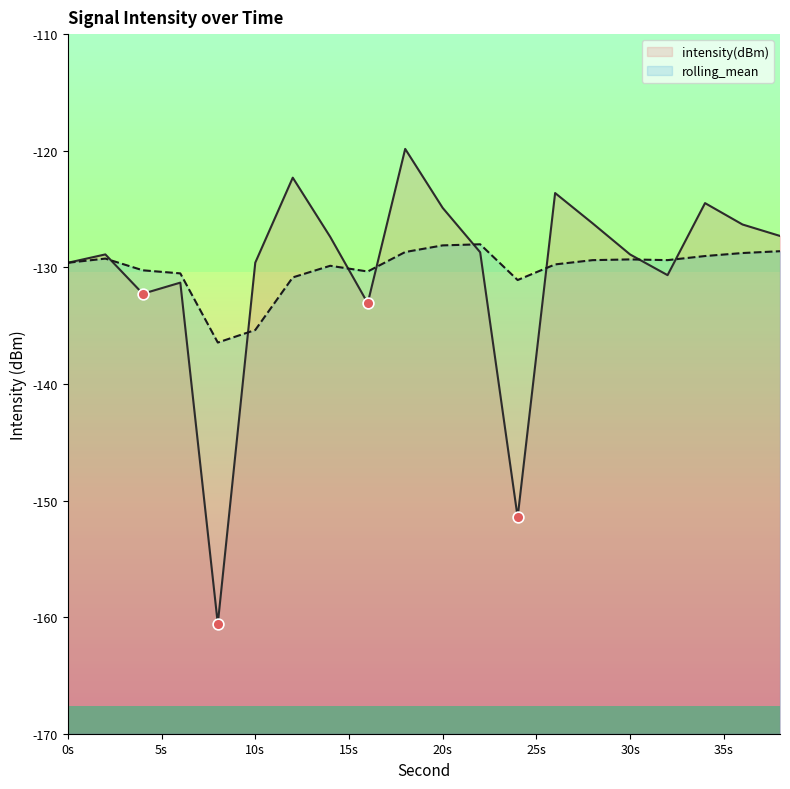

What are all the series names shown in the legend?

intensity(dBm), rolling_mean